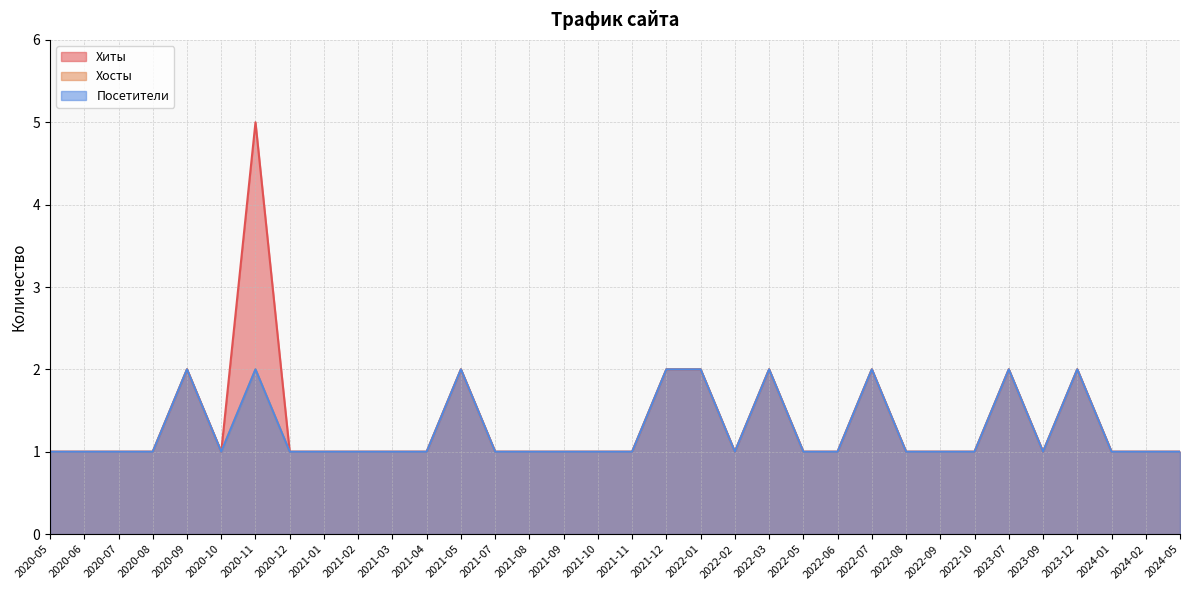

Between 2021-07 and 2024-05, which series saw the biggest shift?

Хиты